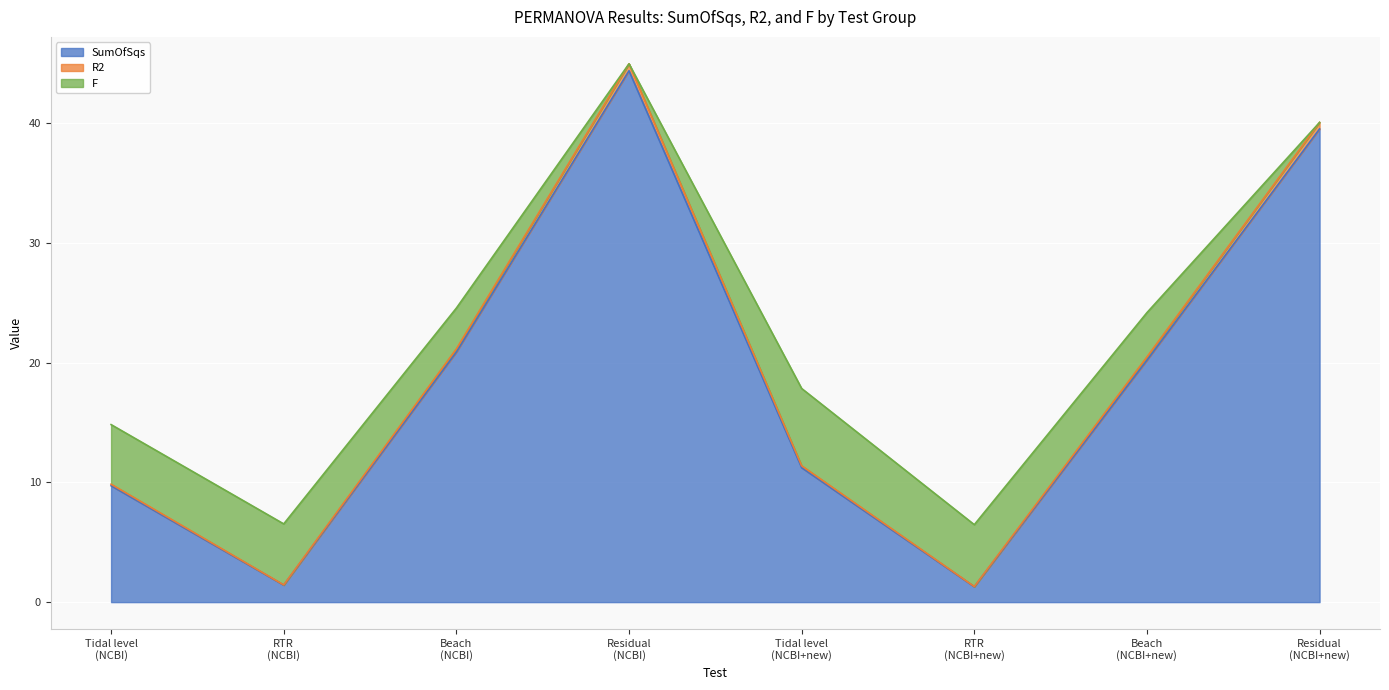

How many interior local valleys does the R2 series have?

2